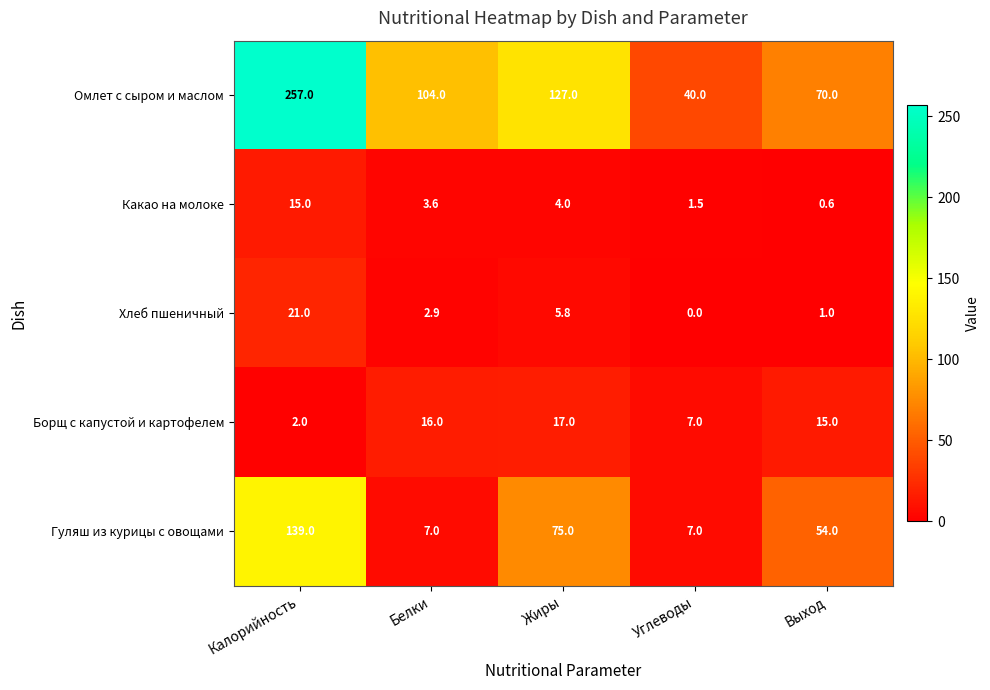

At which category does the chart reach its peak across all series?

Калорийность